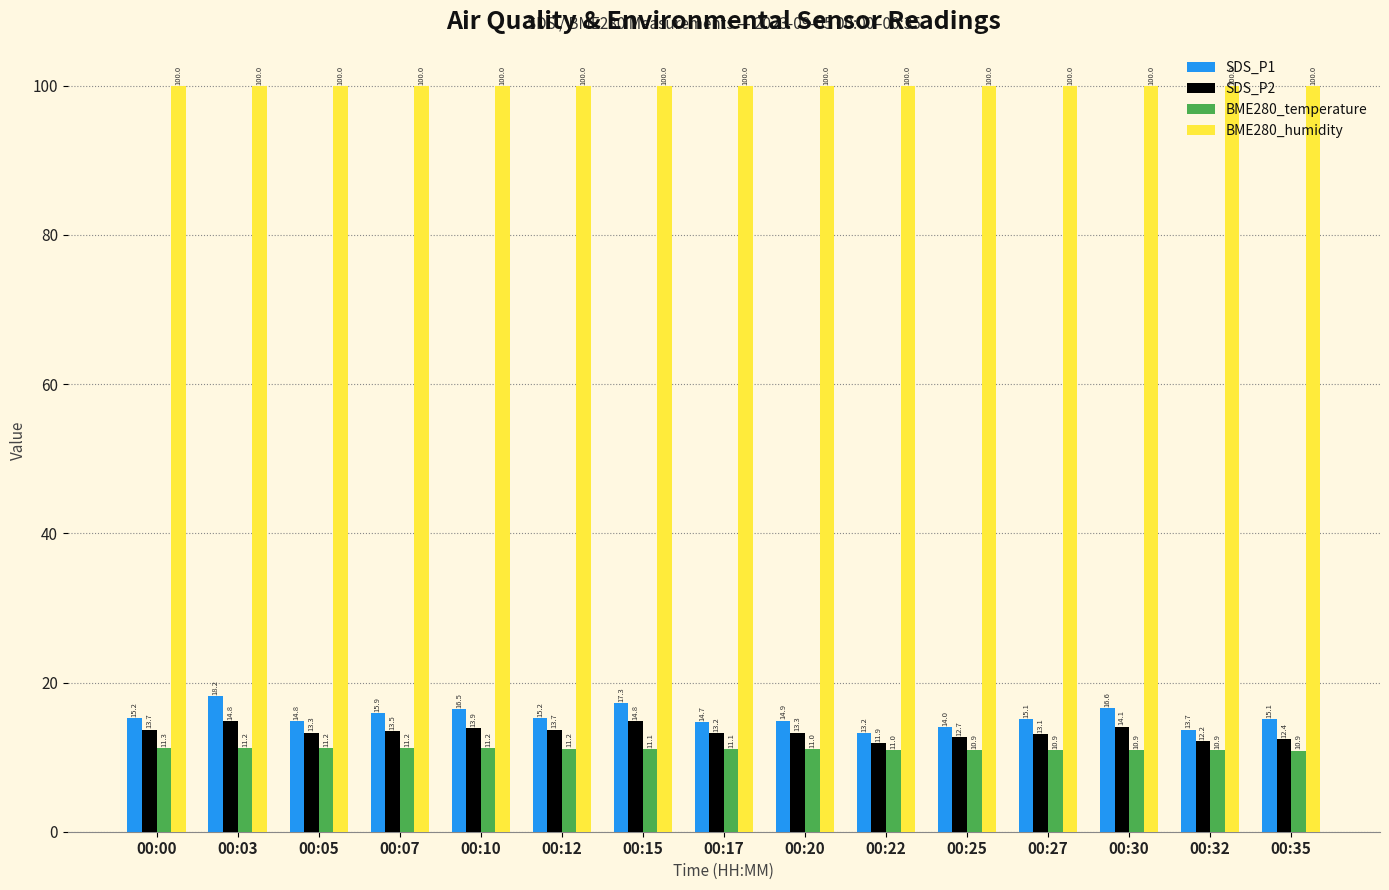

True or false: SDS_P1 has a value of 9.9 at 00:03.

False